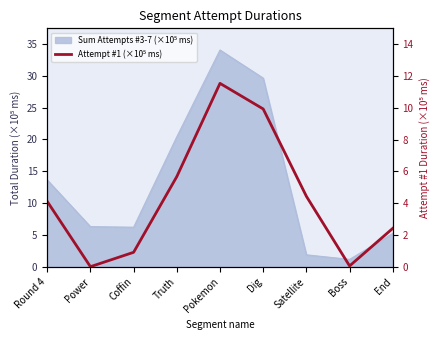

Which label corresponds to the smallest value in the chart?

Power